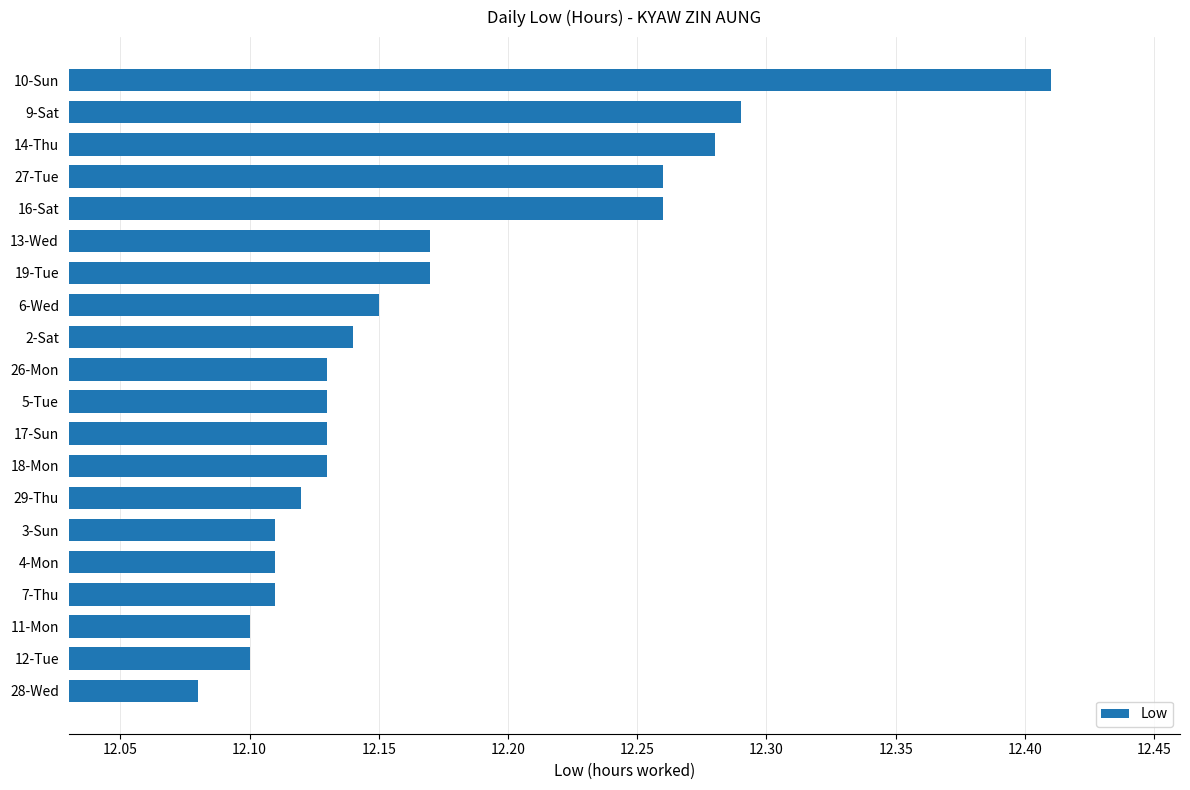

At which label is the value closest to 12?

28-Wed